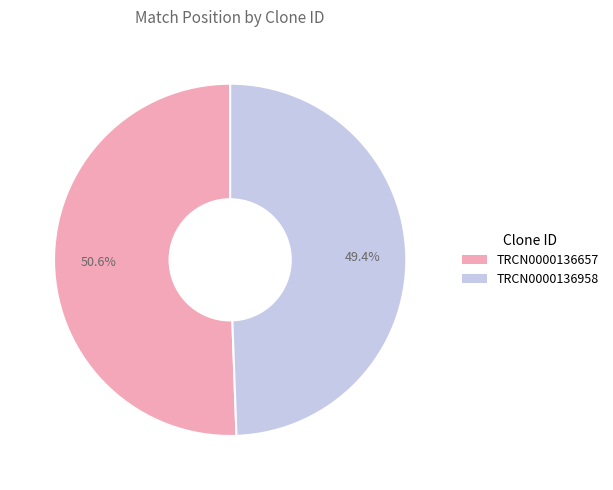

Approximately how many times larger is the value at TRCN0000136958 compared to TRCN0000136657?

1.0